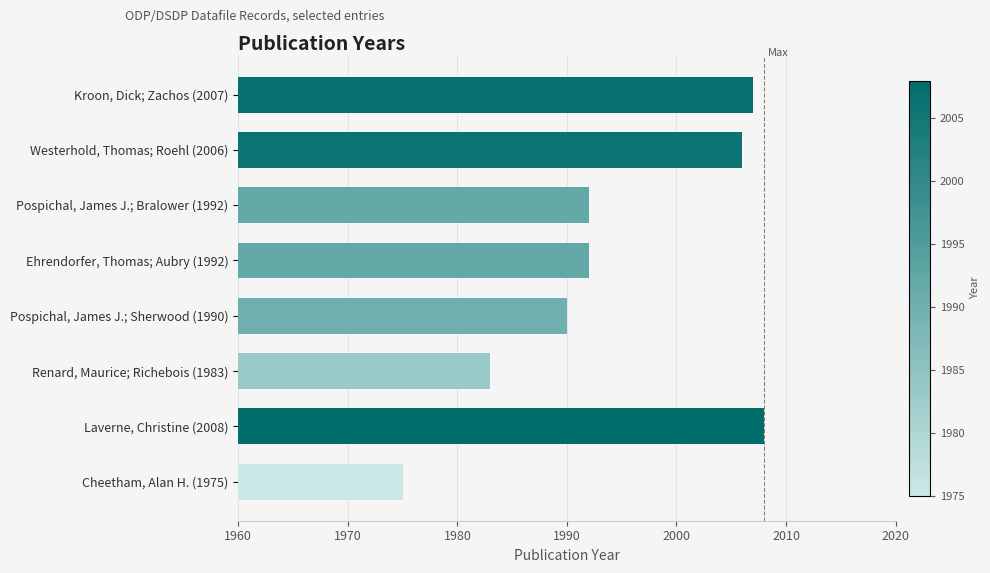

Are the bars horizontal?

Yes